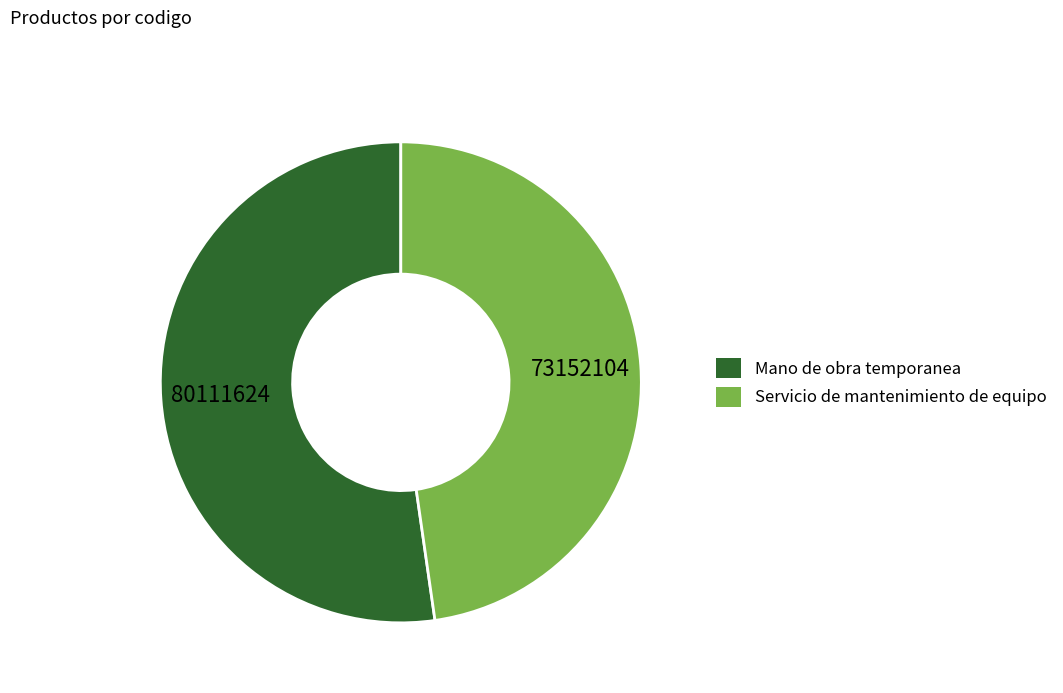

Does any single category account for the majority?

Yes